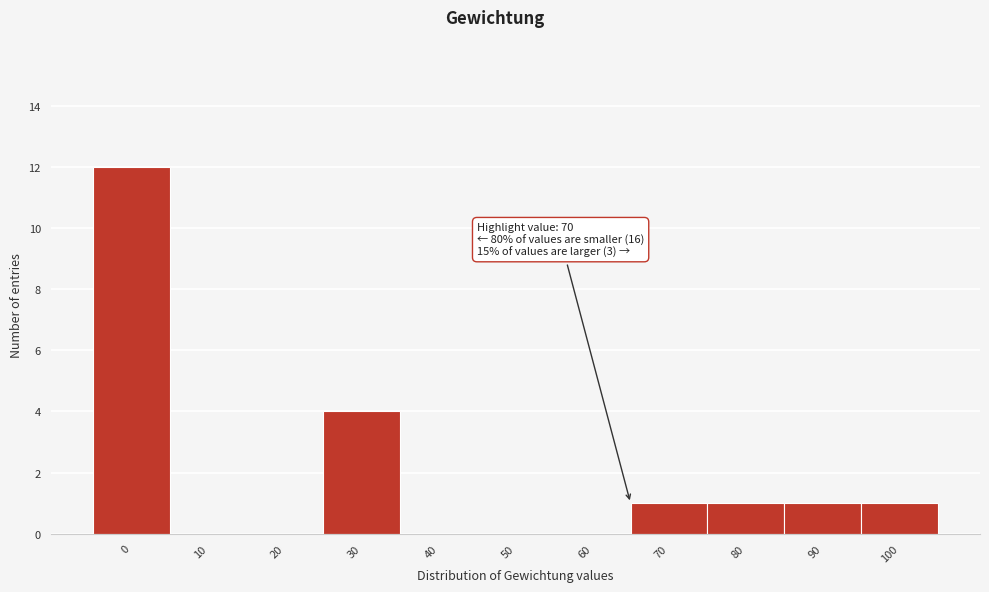

Reading left to right, transcribe all the data shown in this chart.

0=12	10=0	20=0	30=4	40=0	50=0	60=0	70=1	80=1	90=1	100=1